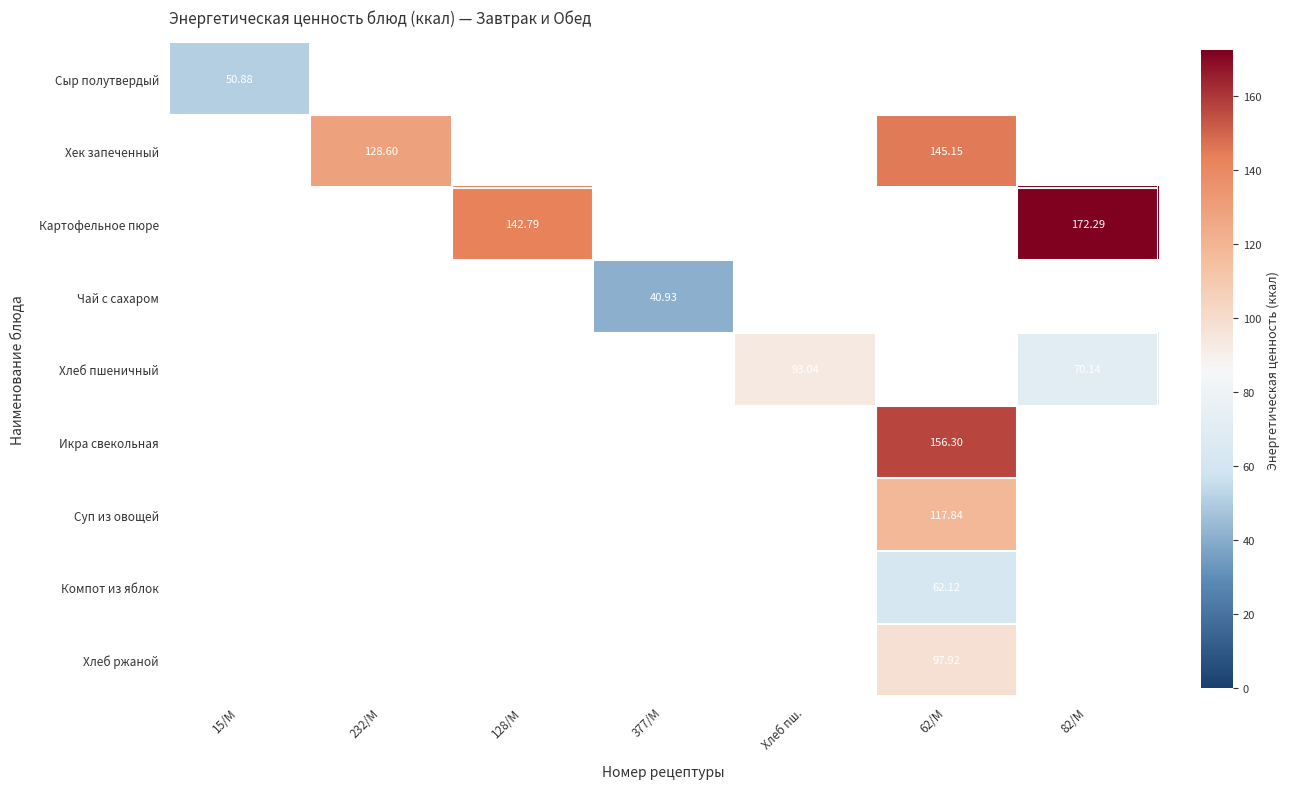

Which has a higher value, 82/М or 232/М?

82/М